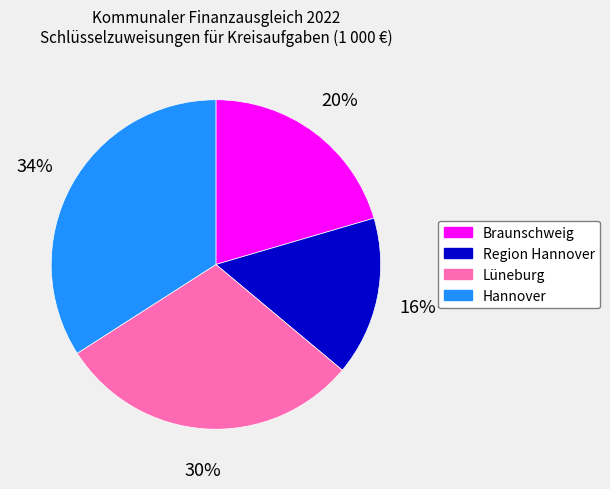

Count the number of slices in the pie.

4